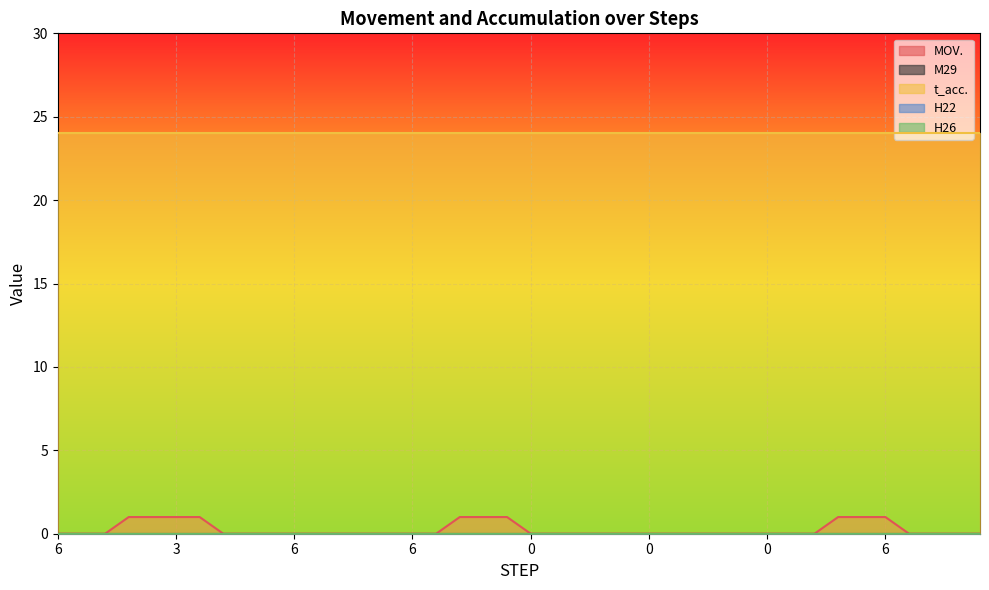

What is the label of the 19th point from the left?

3